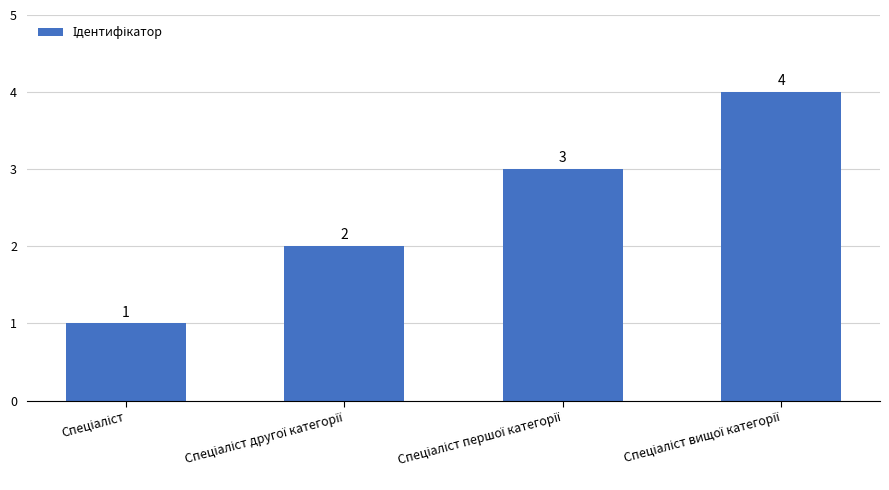

What is the greatest value displayed?

4